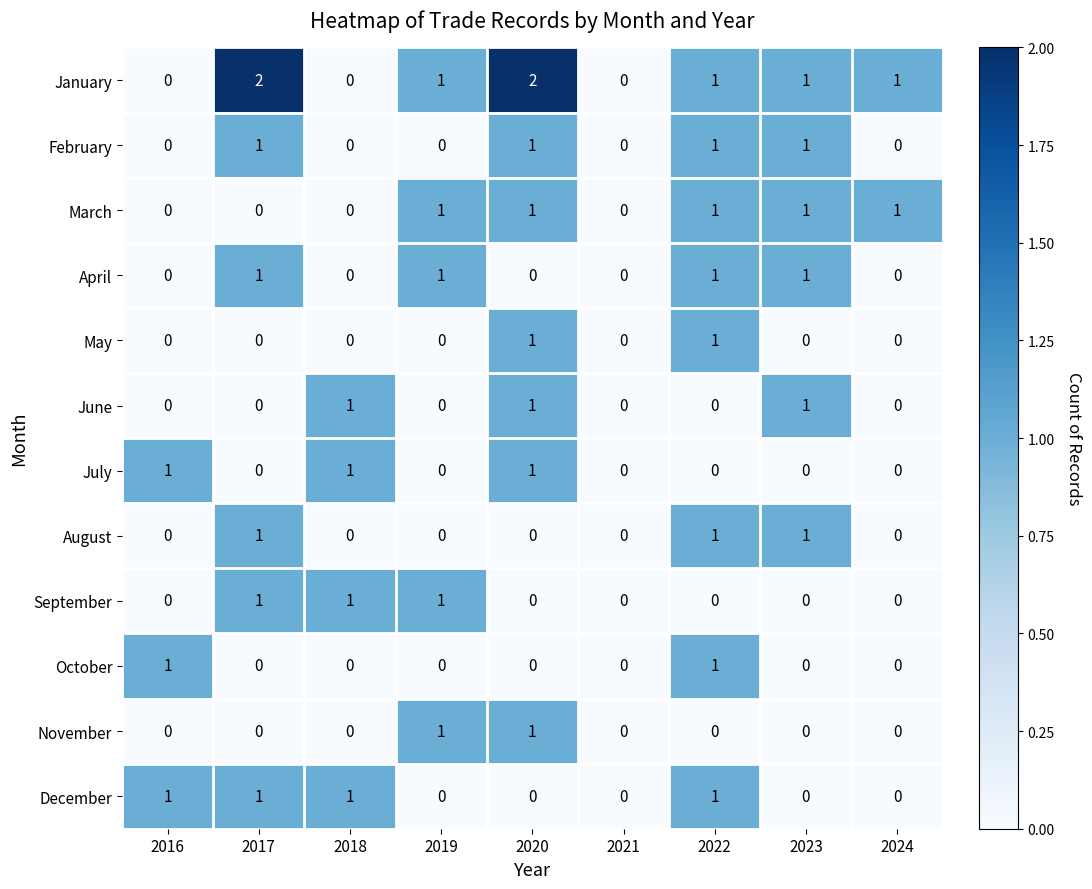

How many September values are between 0 and 1?

9